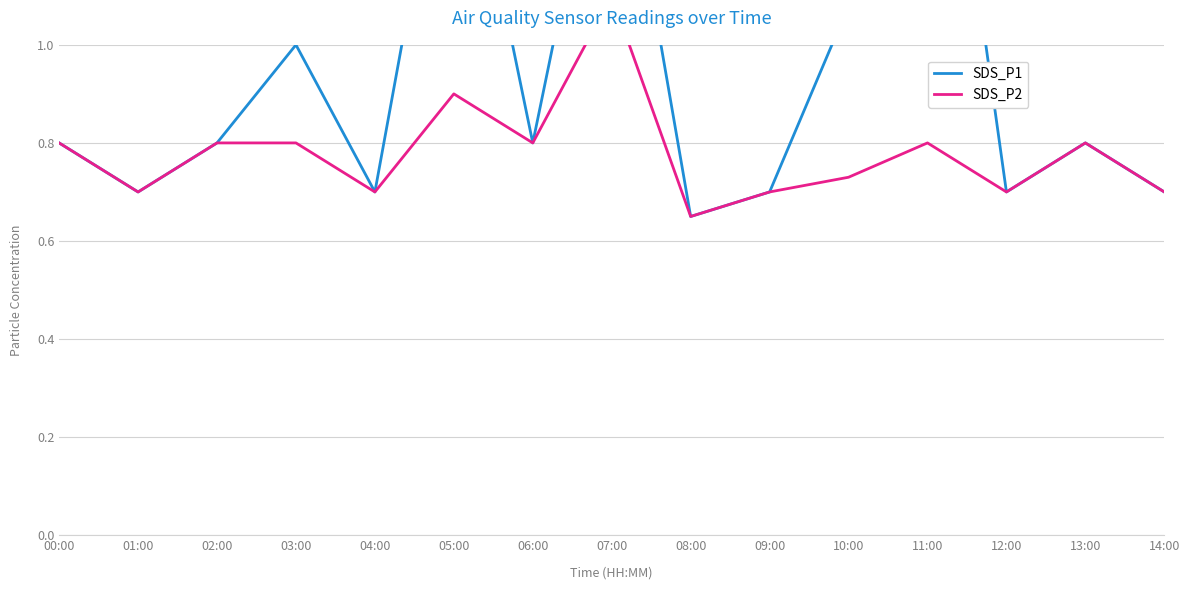

True or false: SDS_P2 and SDS_P1 intersect in this chart.

False